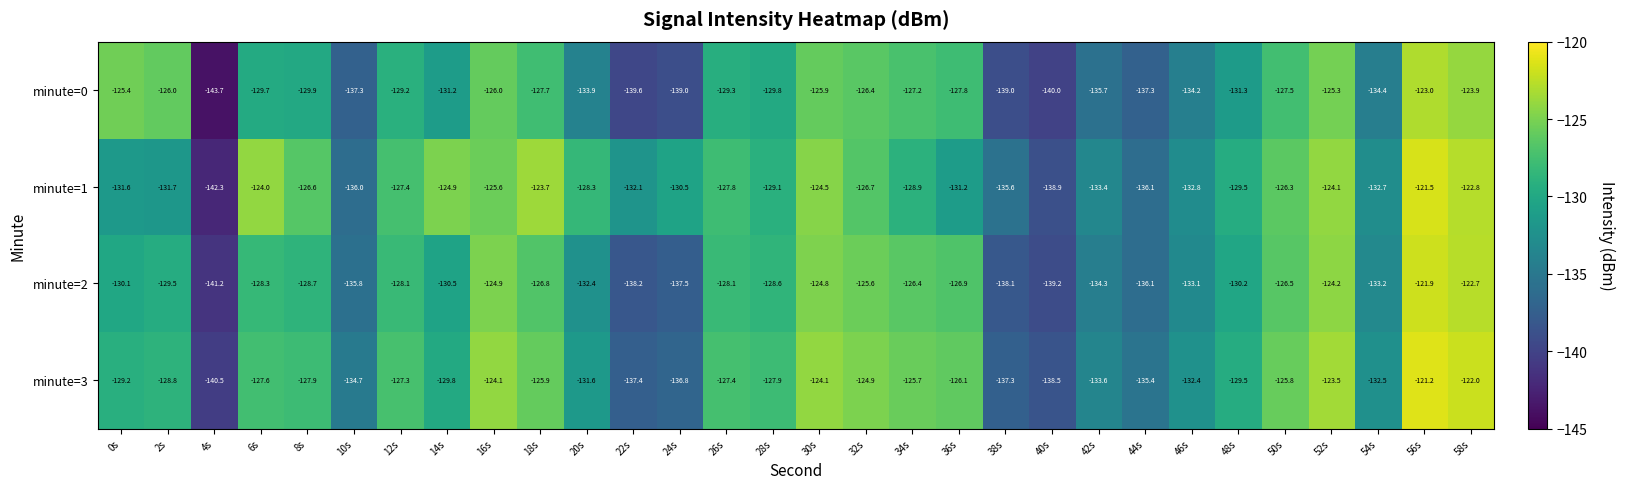

What is the approximate value of minute=0 at 48s?

-131.3